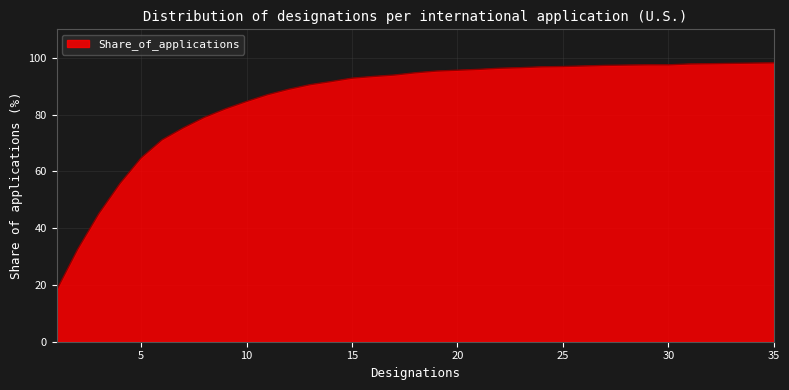

What is the difference between the maximum and minimum values?

80.0